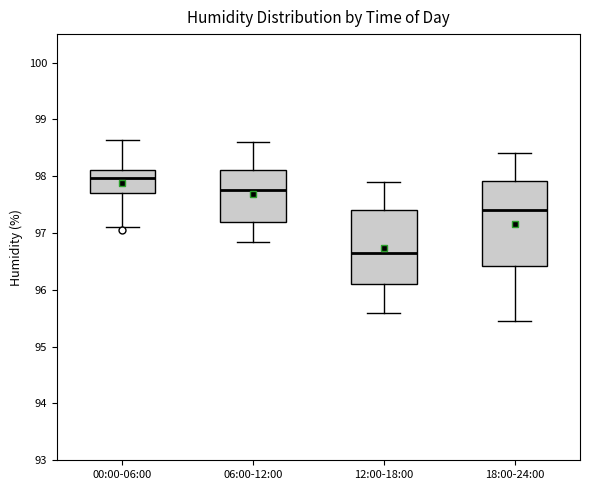

Reading left to right, transcribe this box plot: for each box, give where its median line is, the range the box spans, and where its two whiskers end, as read against the y-axis. The values are not printed on the chart, so give them approximately, as read against the axis.

00:00-06:00: median 98.0, box 97.7 to 98.1, whiskers 97.1 to 98.6
06:00-12:00: median 97.8, box 97.2 to 98.1, whiskers 96.9 to 98.6
12:00-18:00: median 96.7, box 96.1 to 97.4, whiskers 95.6 to 97.9
18:00-24:00: median 97.4, box 96.4 to 97.9, whiskers 95.5 to 98.4